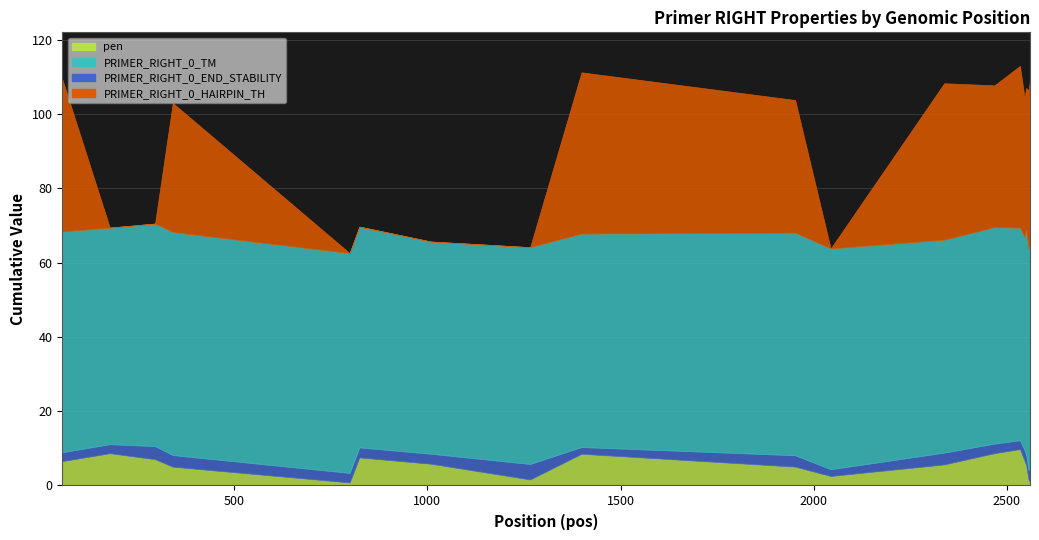

At which category does PRIMER_RIGHT_0_TM reach its first local peak?

341